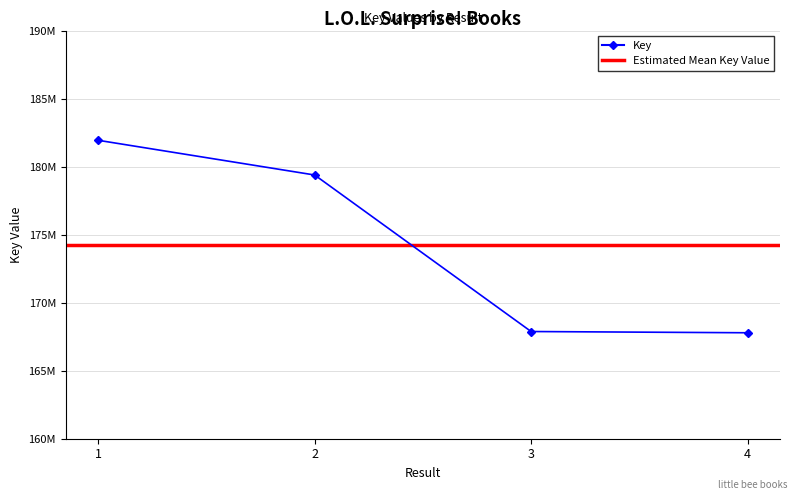

What is the change in value from 1 to 4?

-14145938